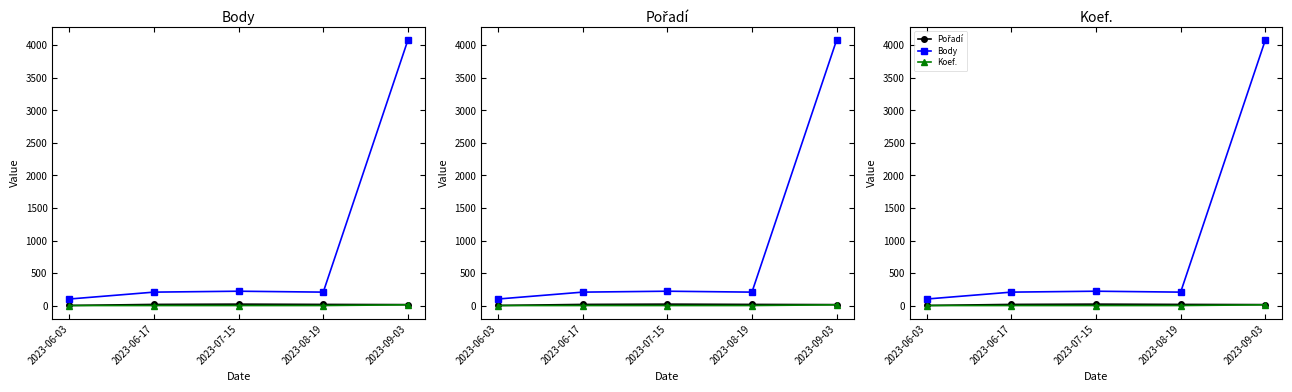

Reading left to right, transcribe all the data shown in this chart.

Pořadí: 2023-06-03=2	2023-06-17=18	2023-07-15=22	2023-08-19=18	2023-09-03=15
Body: 2023-06-03=101	2023-06-17=207	2023-07-15=221	2023-08-19=207	2023-09-03=4079
Koef.: 2023-06-03=1	2023-06-17=1	2023-07-15=1	2023-08-19=1	2023-09-03=12